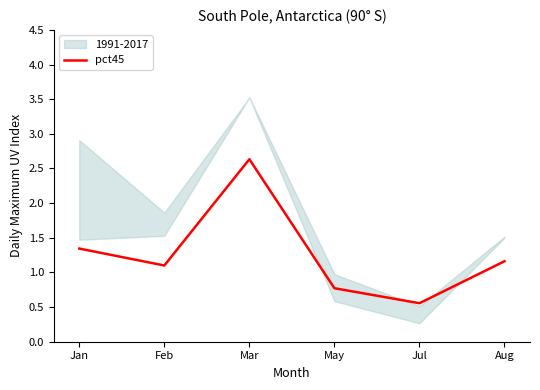

At which label does pct45 reach its peak?

Mar